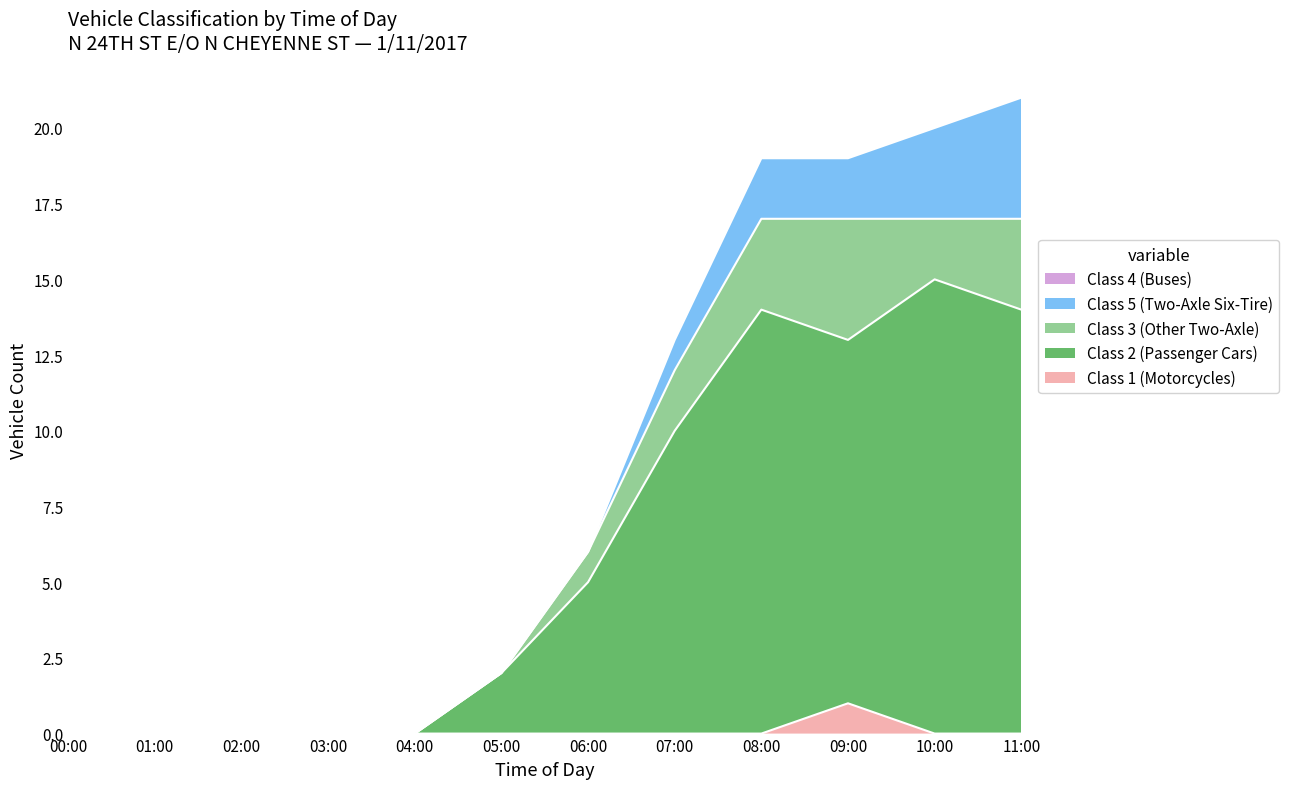

The Class 1 (Motorcycles) series shows 0 at 00:00. True or false?

True